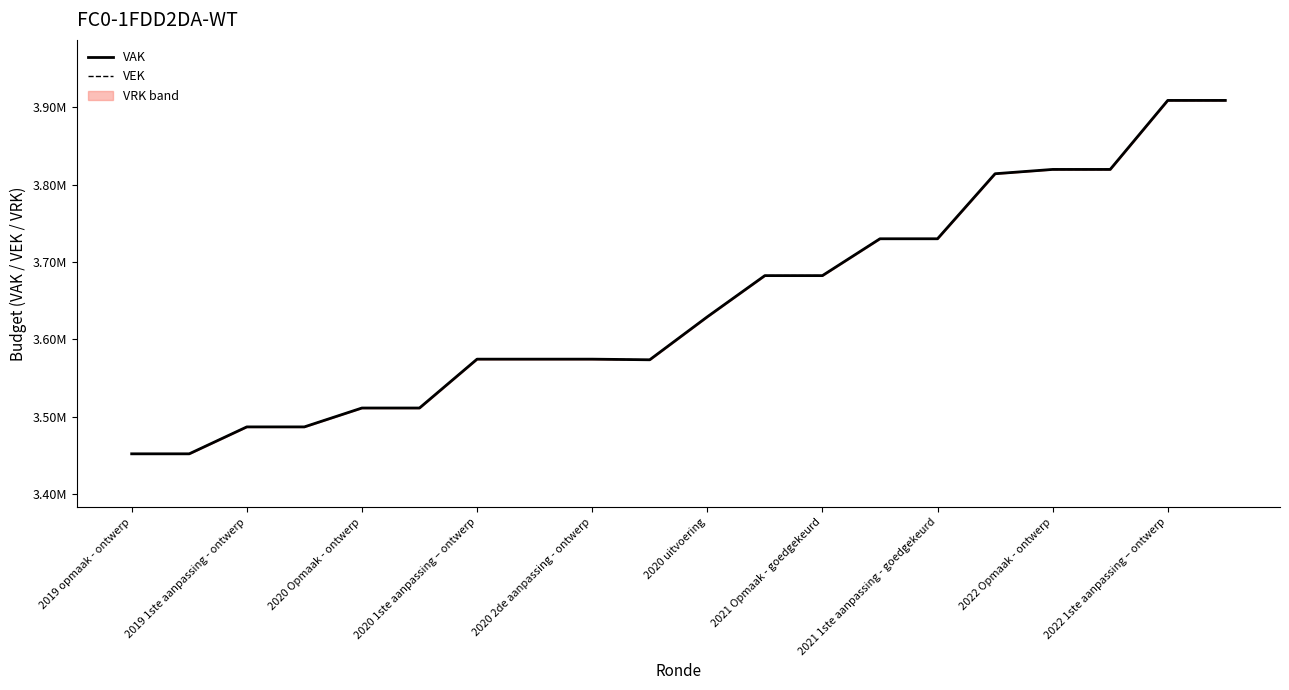

How many values in the VAK series are below 3629187?

10